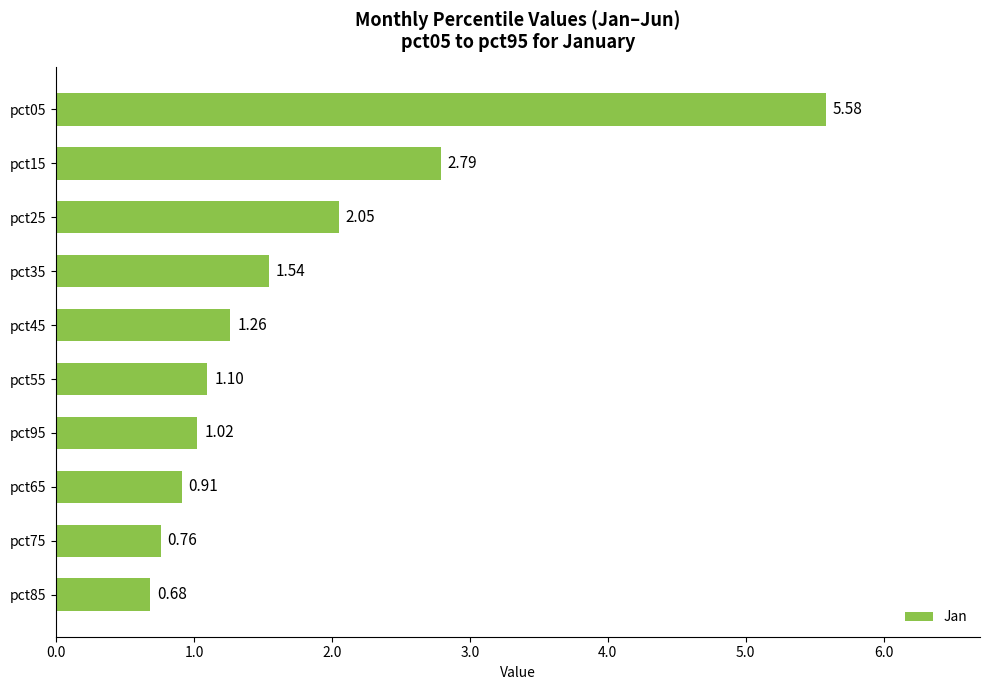

What is the change in value from pct45 to pct15?

+1.5